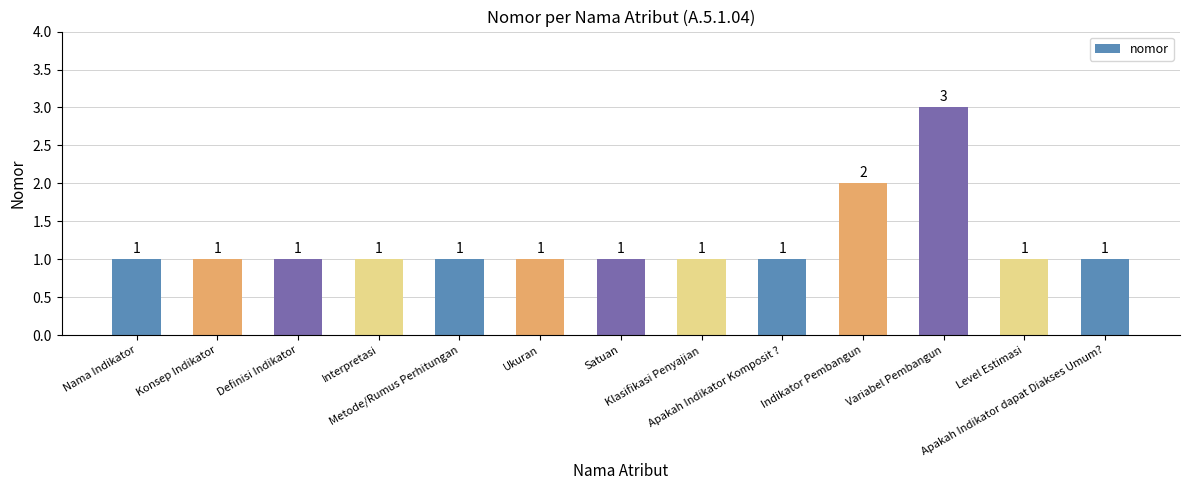

How many values are between 1 and 2?

12